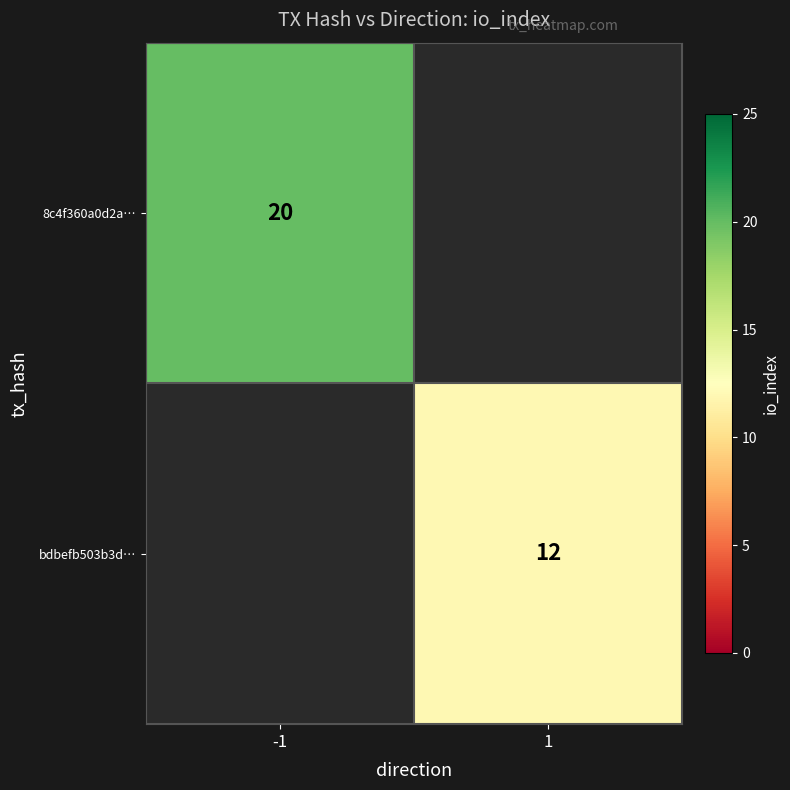

The value of bdbefb503b3d… at 1 is 20. True or false?

False